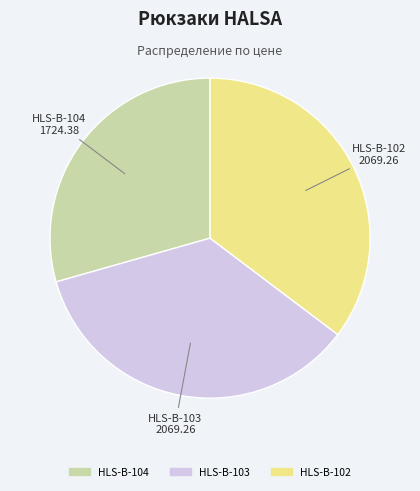

Does any single category account for the majority?

No